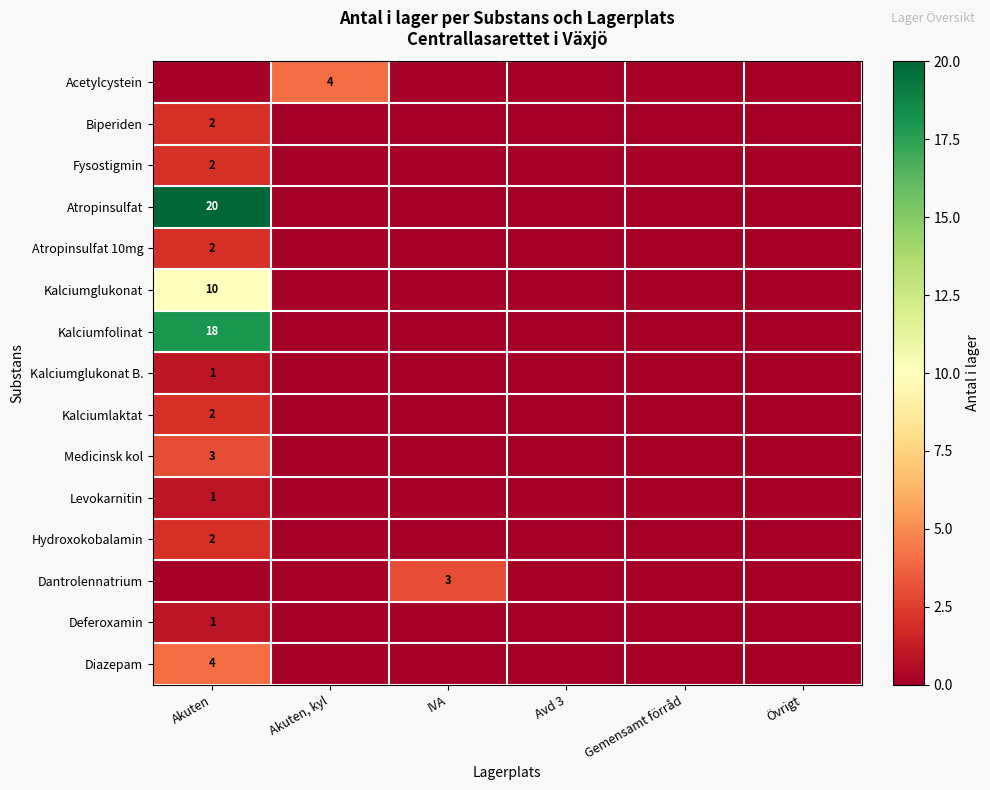

The Acetylcystein series shows 6 at Akuten, kyl. True or false?

False